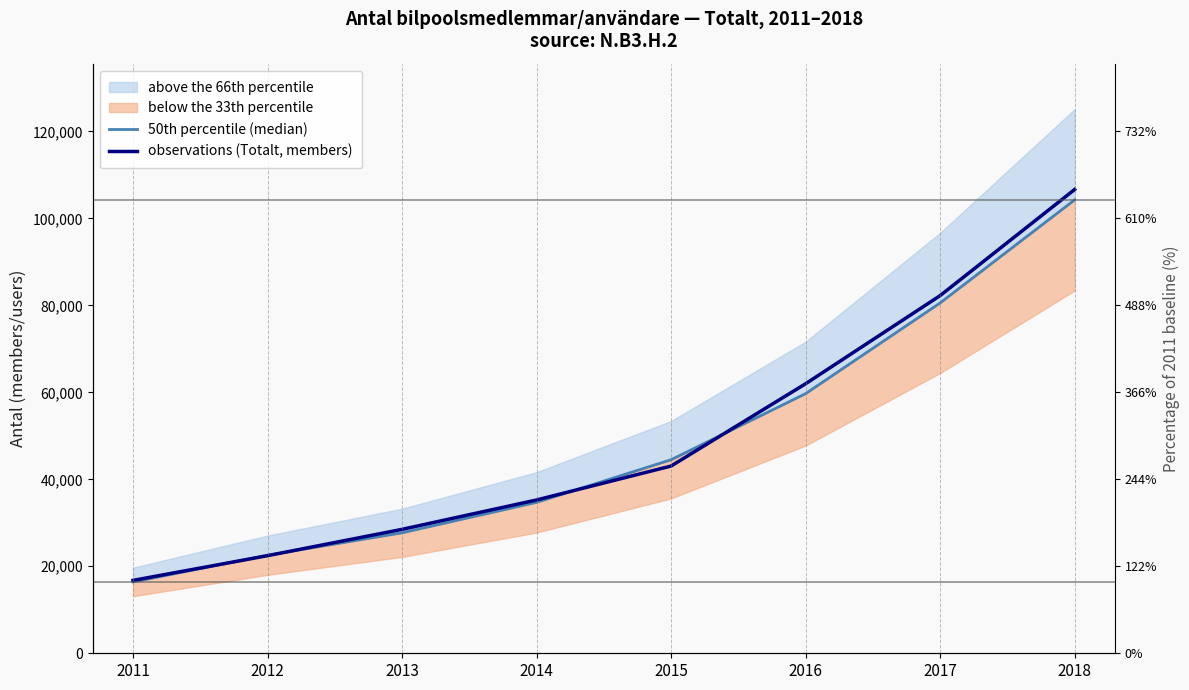

How many times do 50th percentile (median) and observations (Totalt, members) cross each other?

4